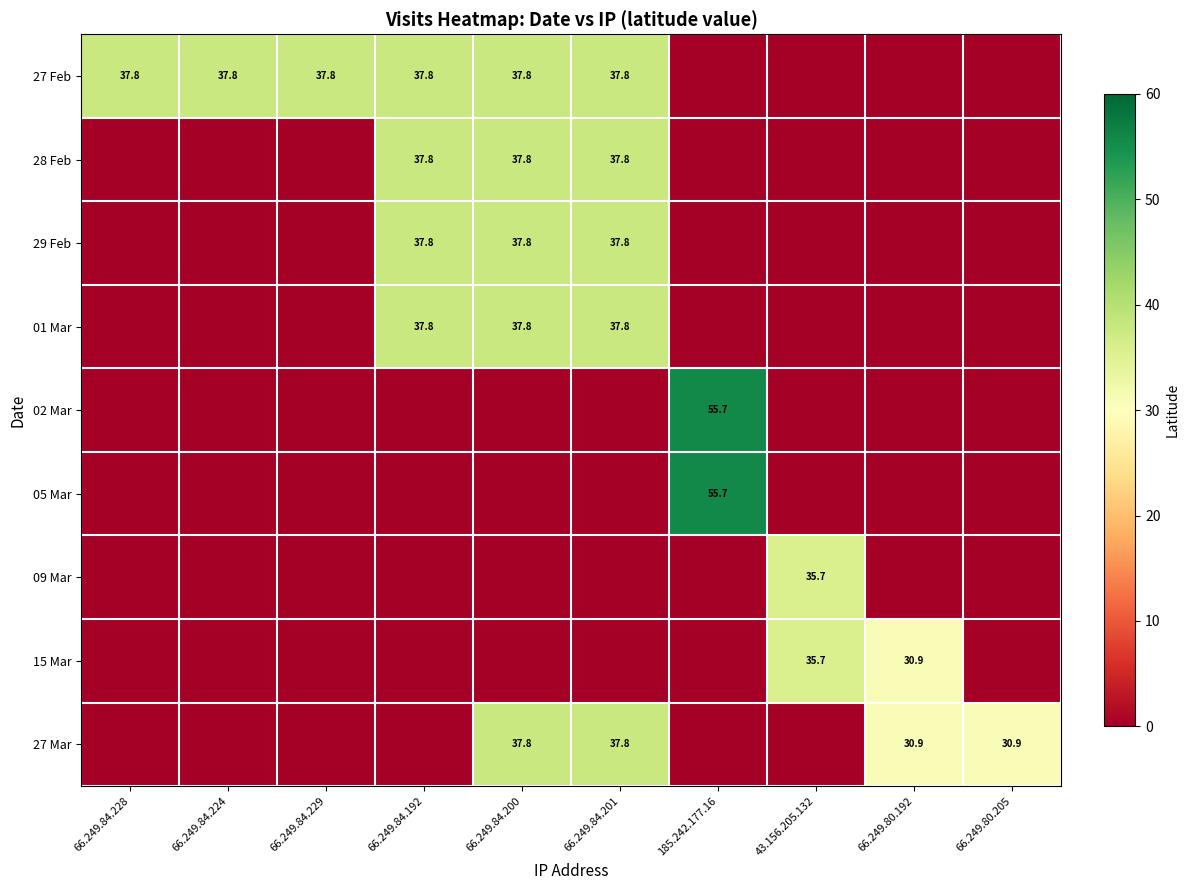

The 27 Feb series shows 17.0 at 66.249.84.228. True or false?

False